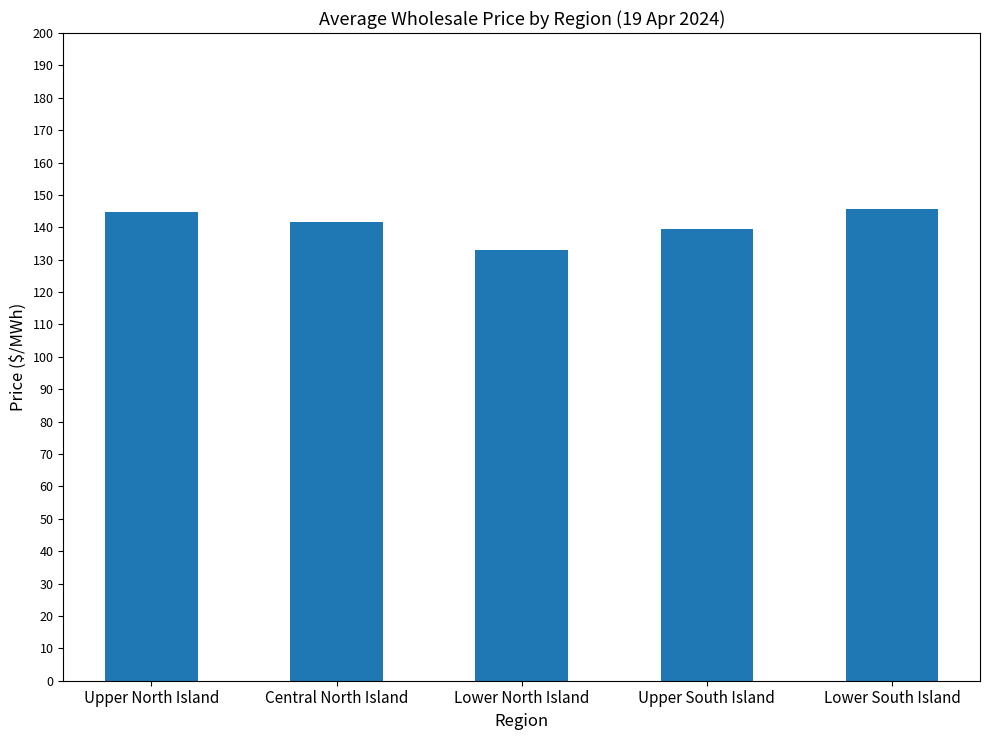

How many bars are there in total?

5